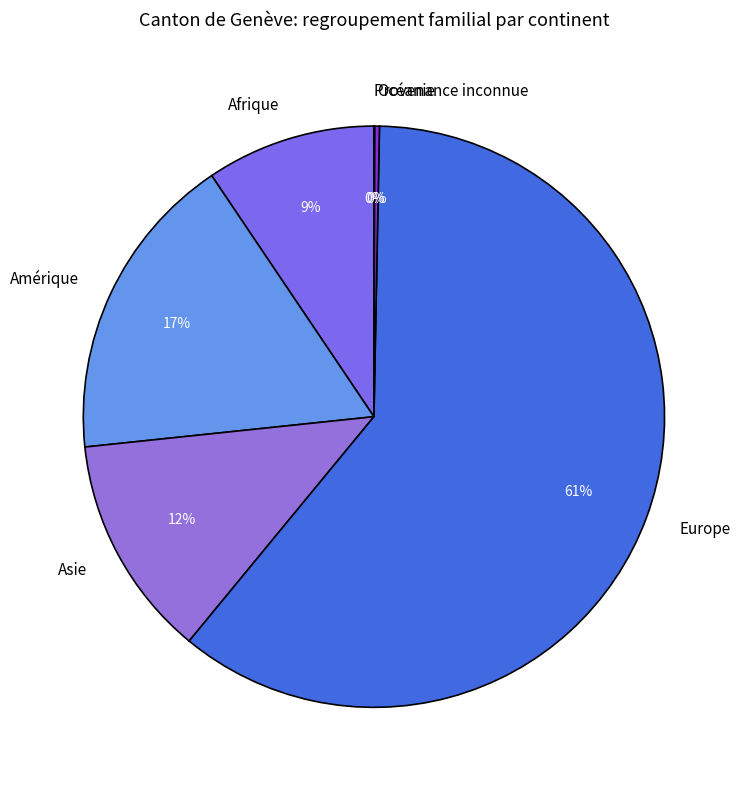

Do Afrique and Amérique together represent more than half of the pie?

No